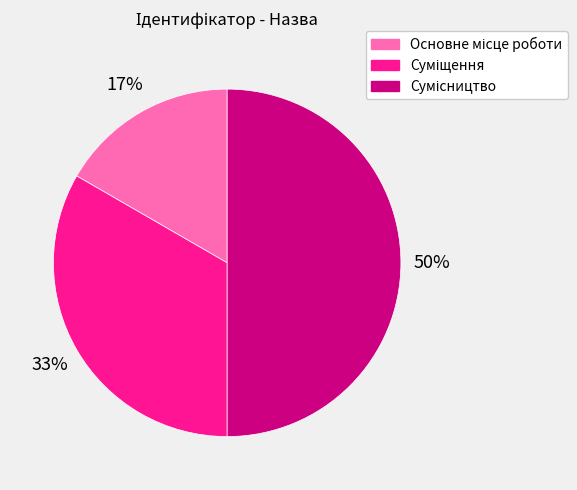

To the nearest percent, what is the average slice percentage?

33%